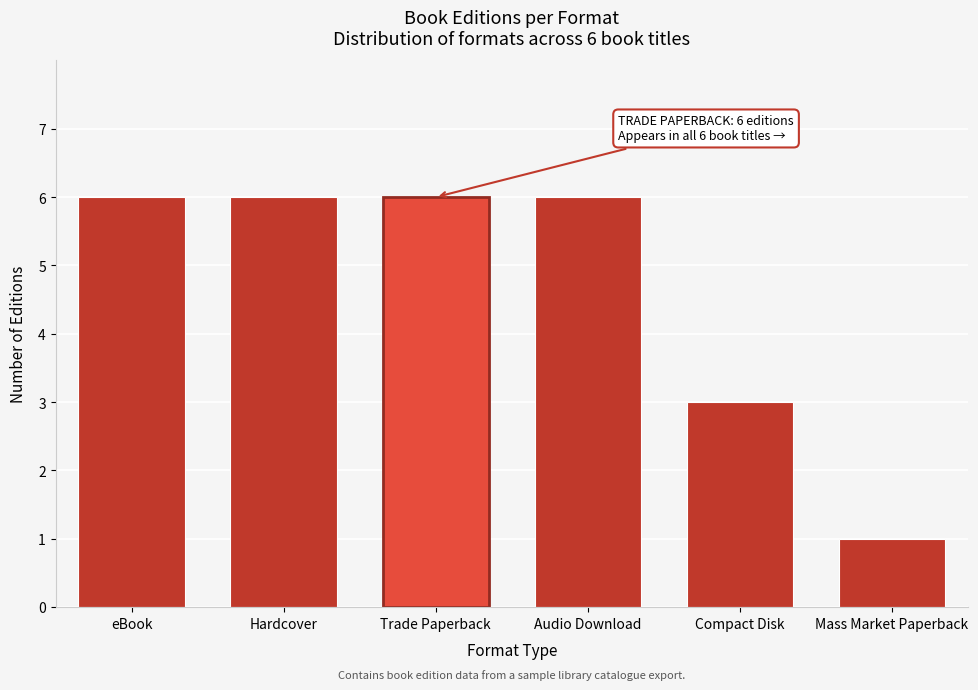

Reading right to left, transcribe all the data shown in this chart.

1	3	6	6	6	6